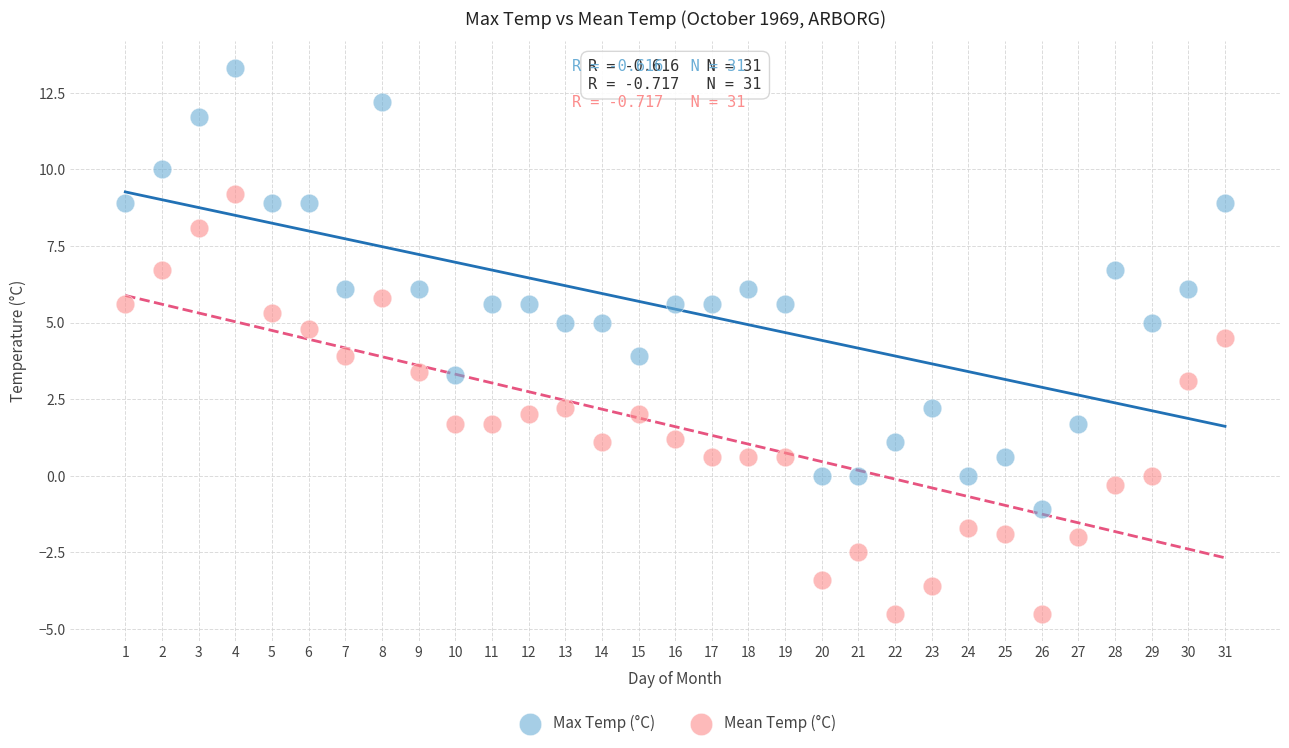

Across all data points, what is the range of Y values (max minus min)?

17.8